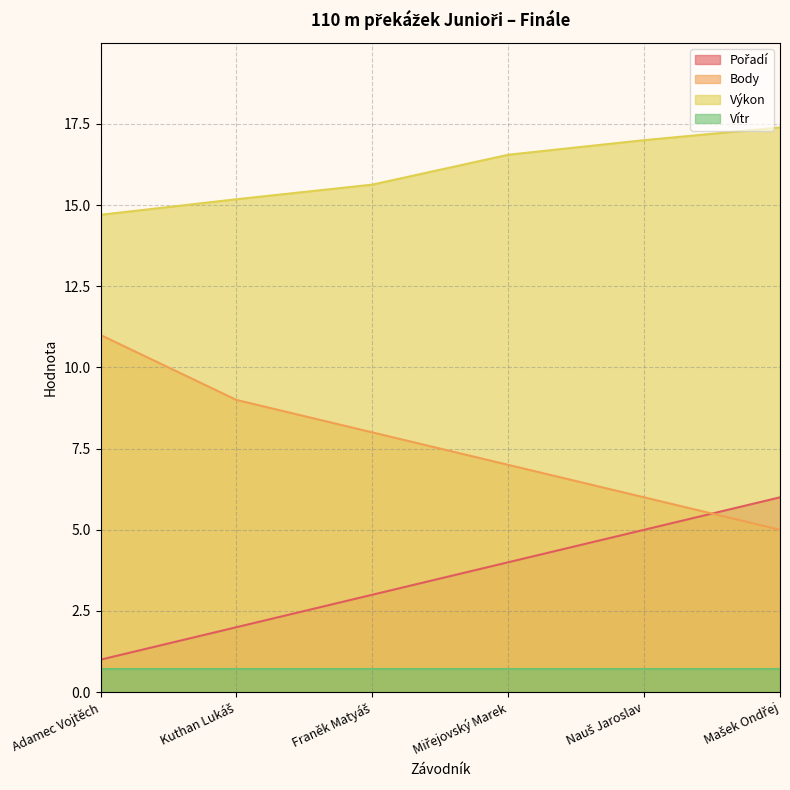

How many times do Body and Pořadí cross each other?

1